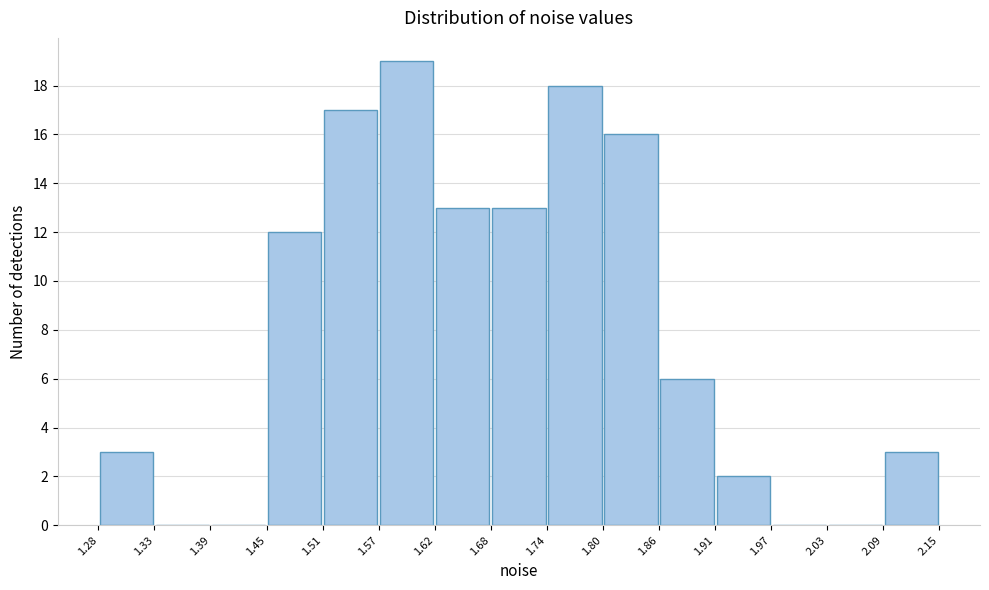

Over which range of the x-axis is the bar tallest?

1.57 to 1.62